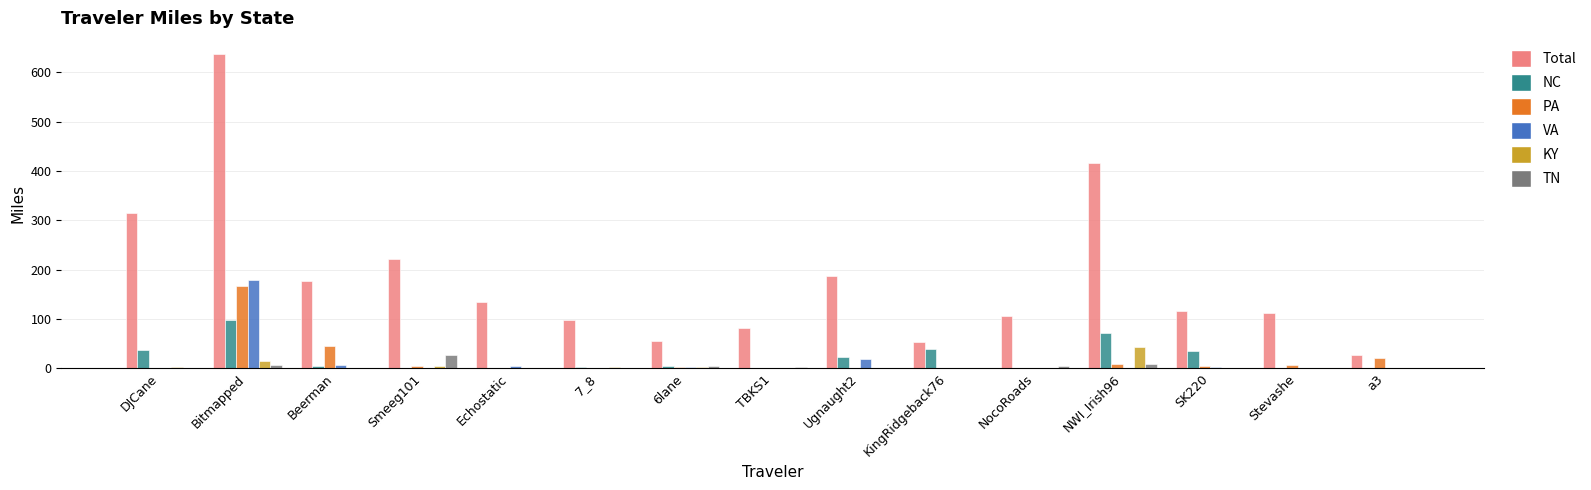

Which series changed the most between TBKS1 and Ugnaught2?

Total